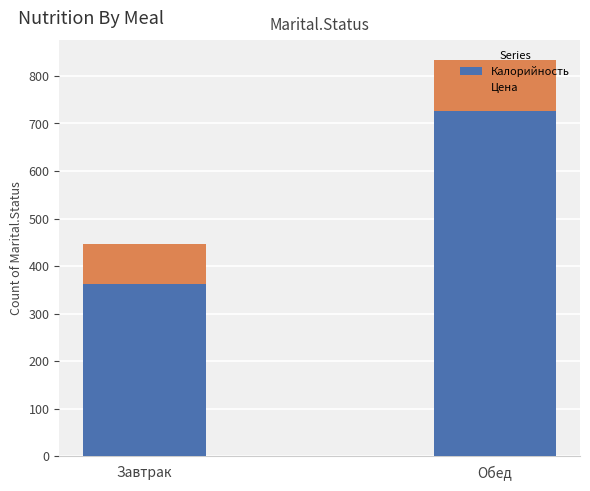

At which category is the sum across all series the highest?

Обед